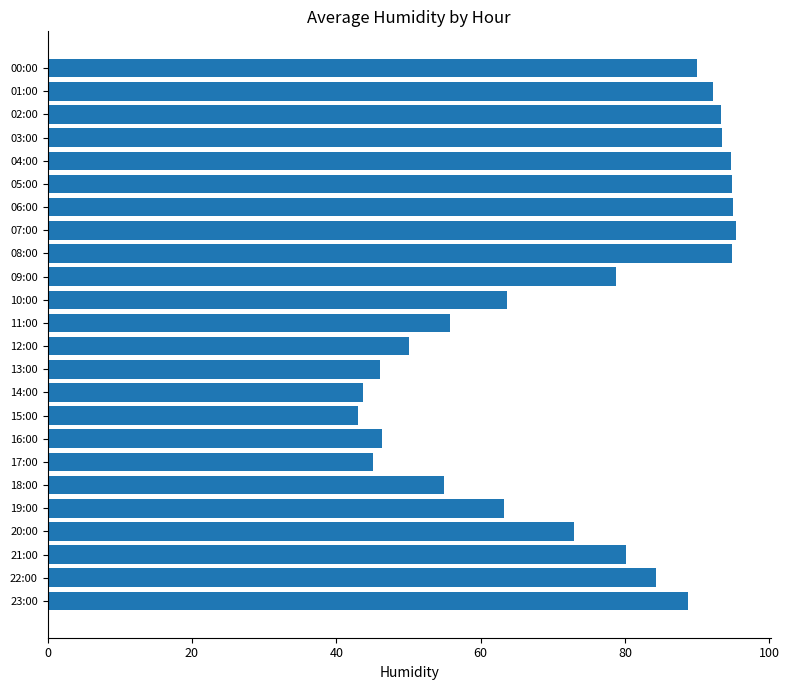

What is the value of the 11th bar from the top?

63.6